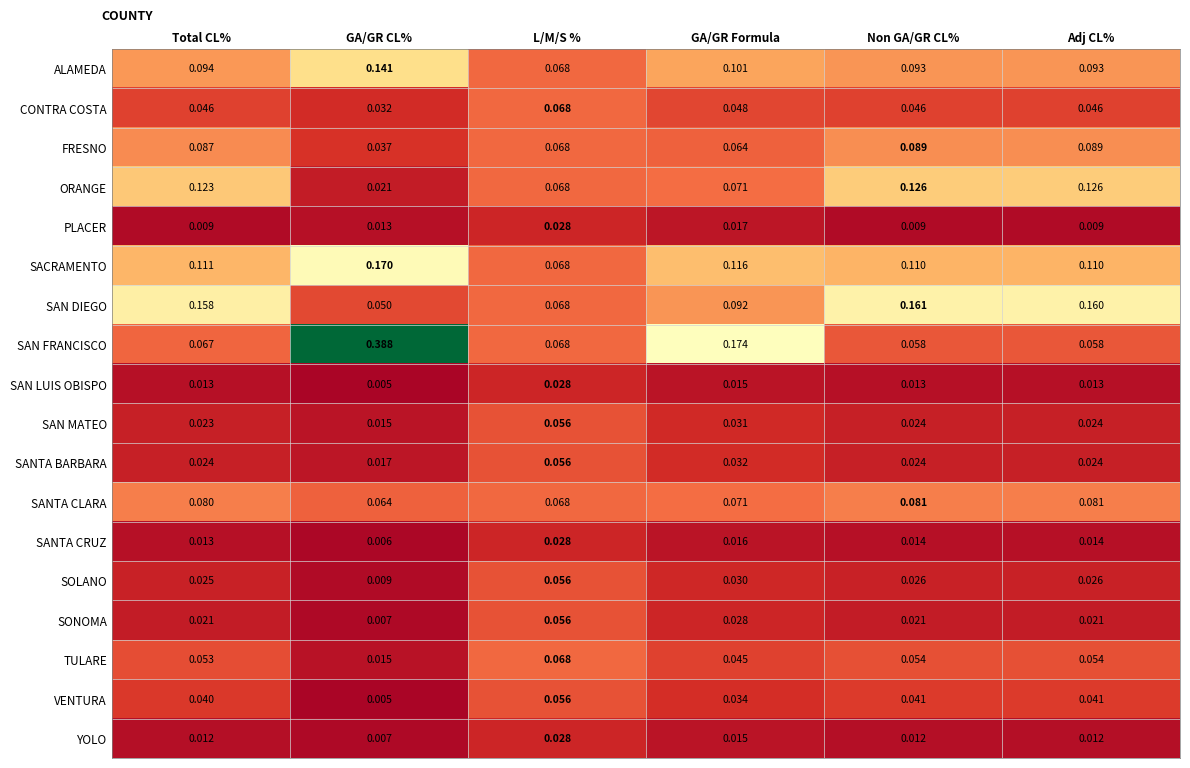

True or false: SAN DIEGO has a value of 0.1 at GA/GR Formula.

False